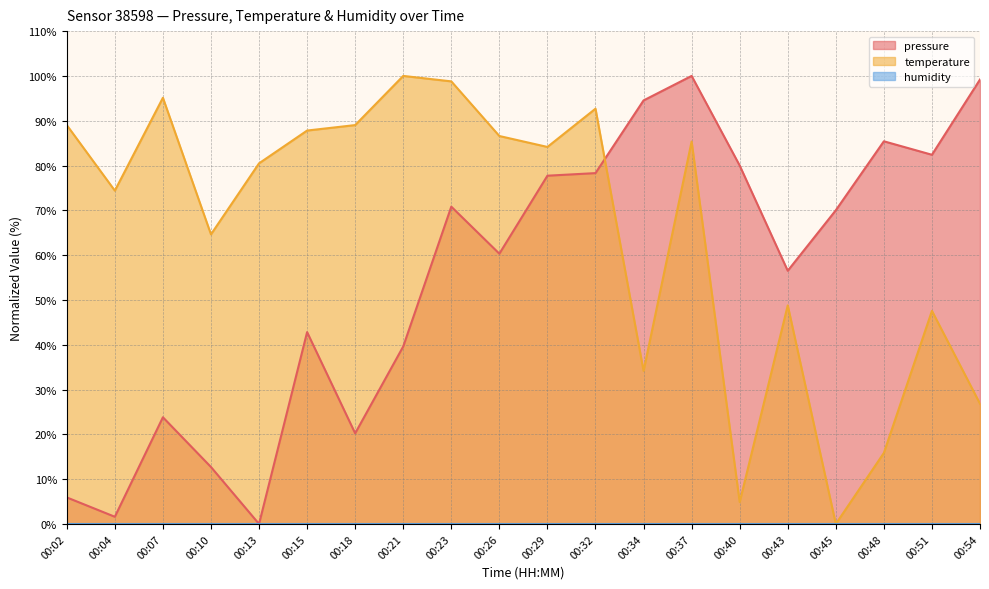

The value of pressure at 00:34 is 134.1. True or false?

False